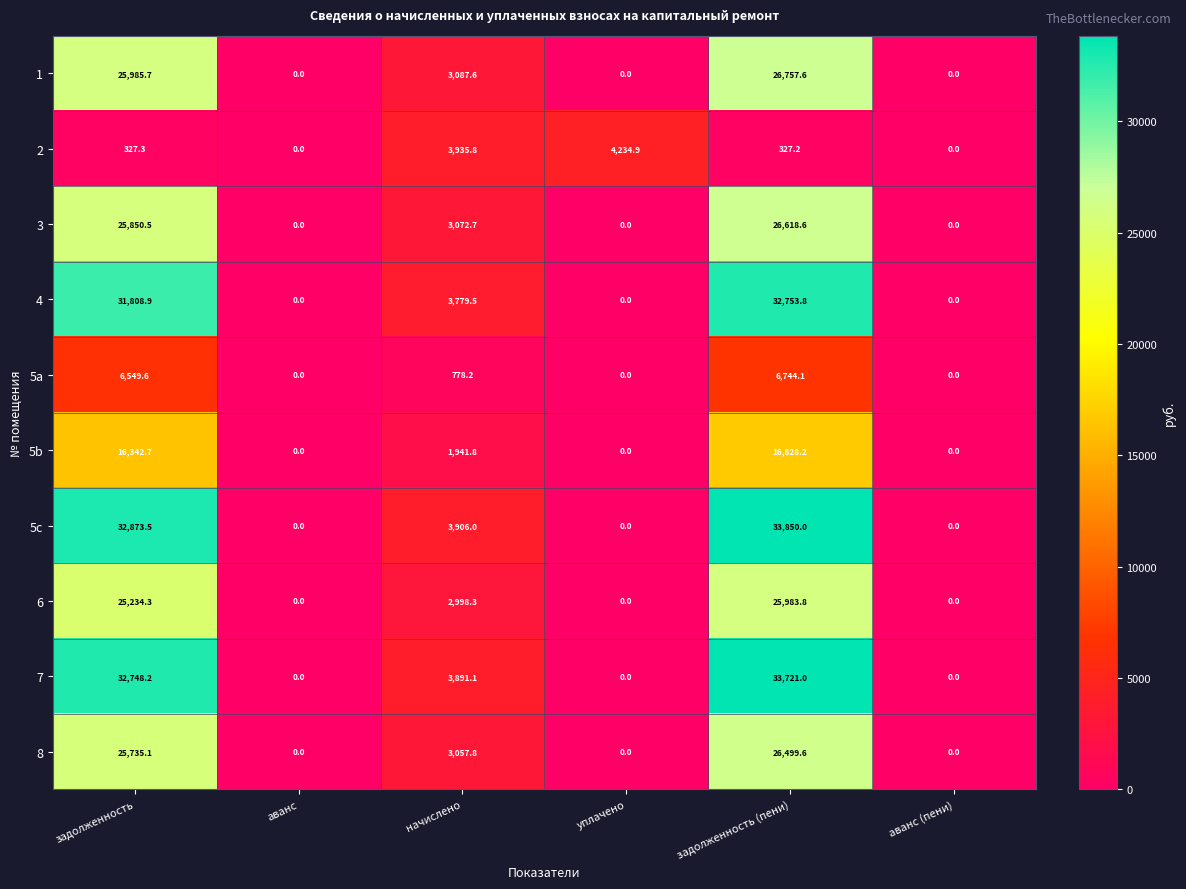

The value of 7 at аванс (пени) is 0.0. True or false?

True